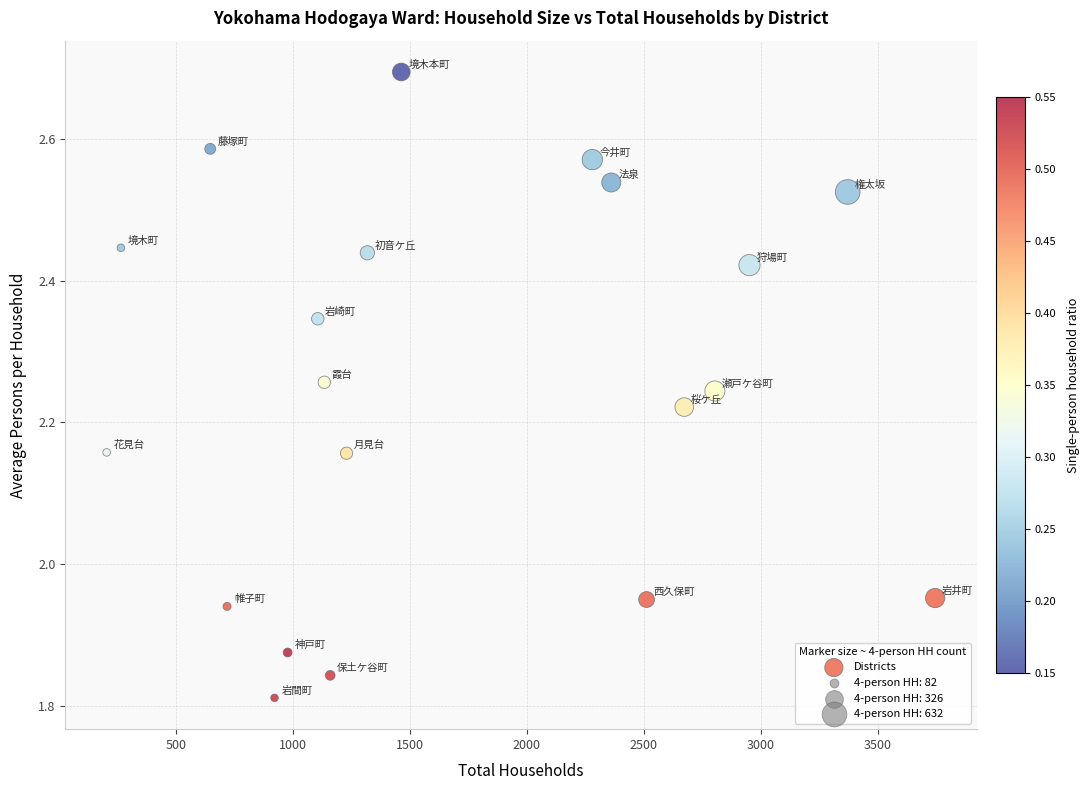

What is the range of X values (max minus min)?

3543.0